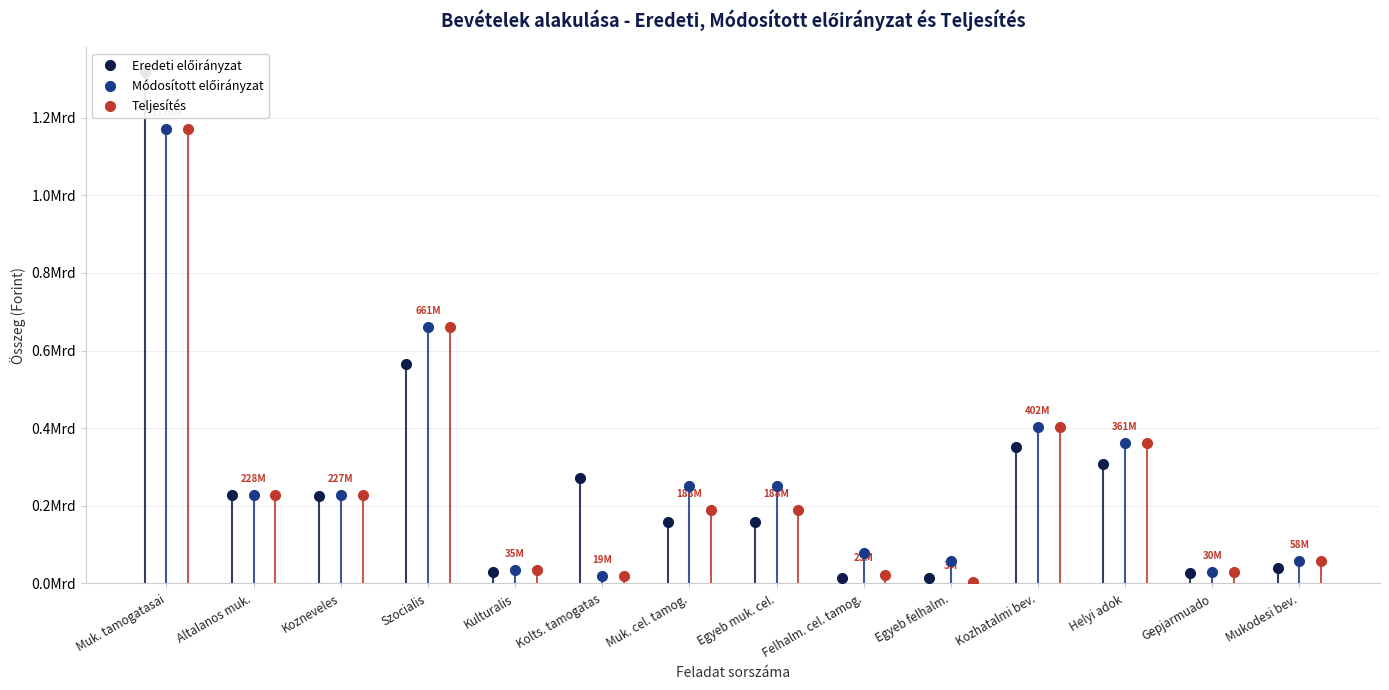

List the series in order of their peak value, highest first.

Eredeti előirányzat, Módosított előirányzat, Teljesítés